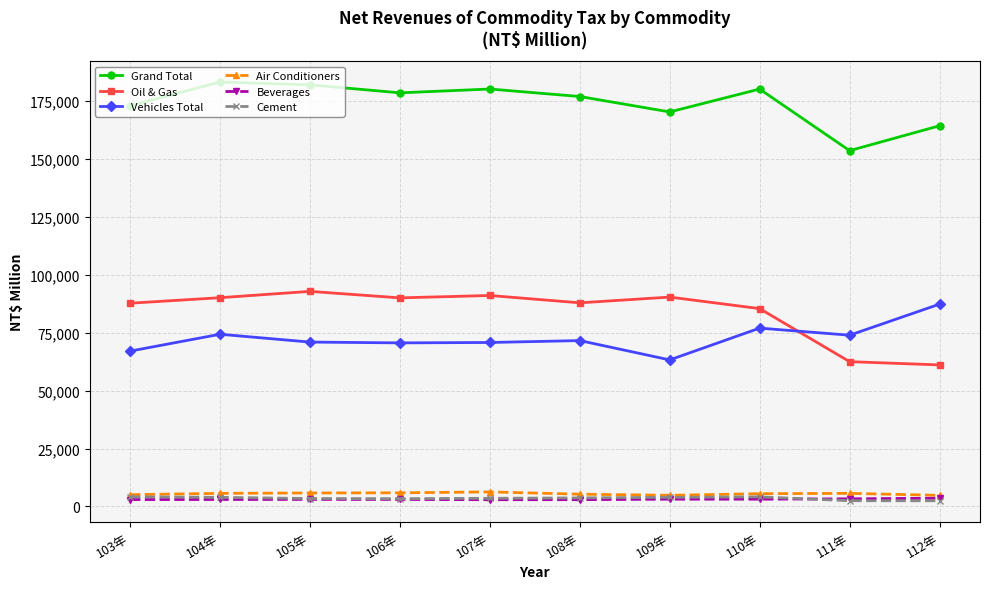

True or false: Beverages and Oil & Gas intersect in this chart.

False